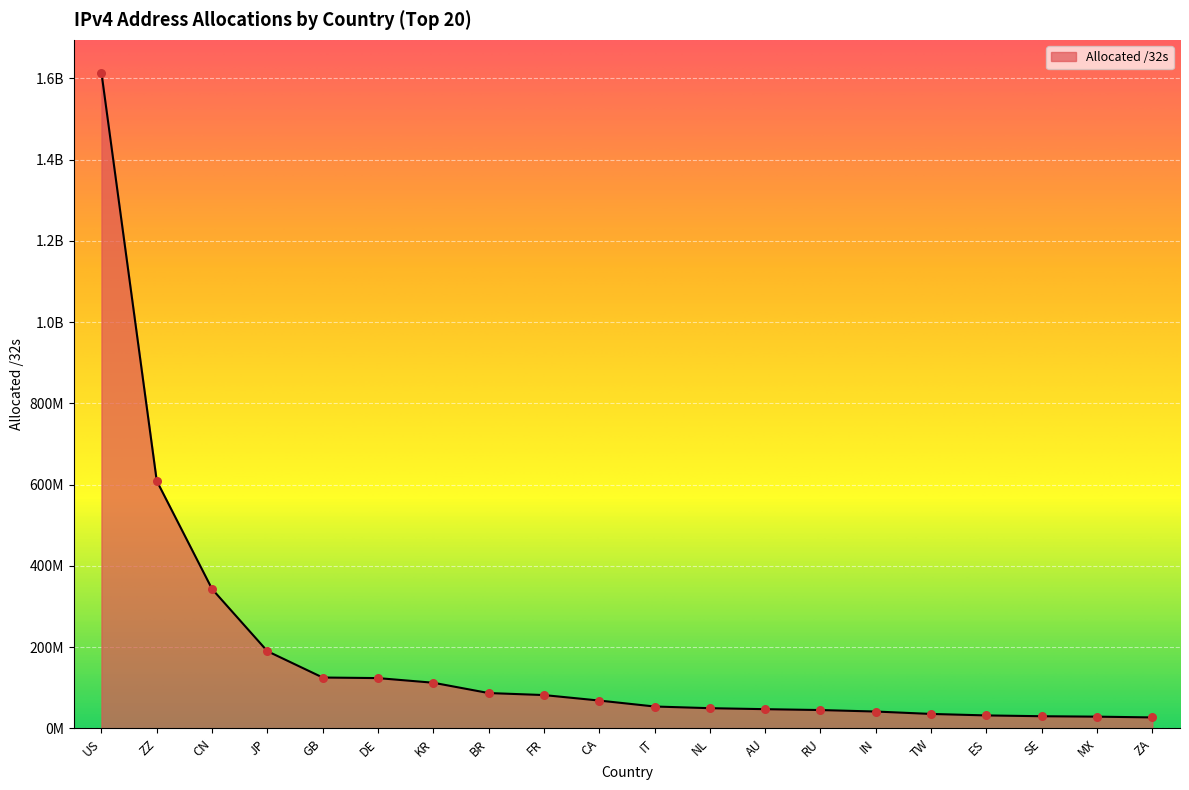

Is this an area chart (filled region under the line)?

Yes